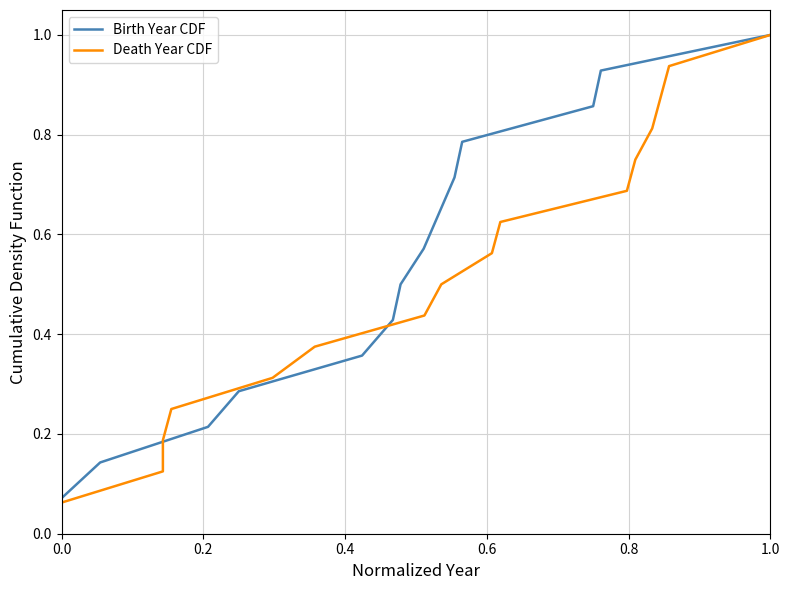

What is the maximum value shown in the chart?

1.0